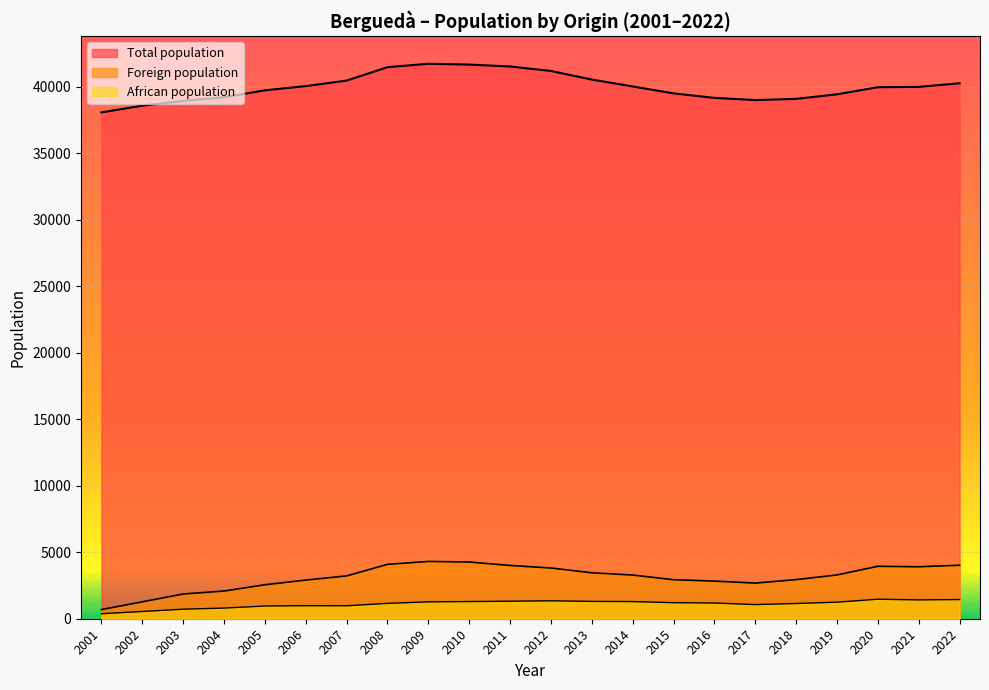

What is the lowest value of the African population series?

377